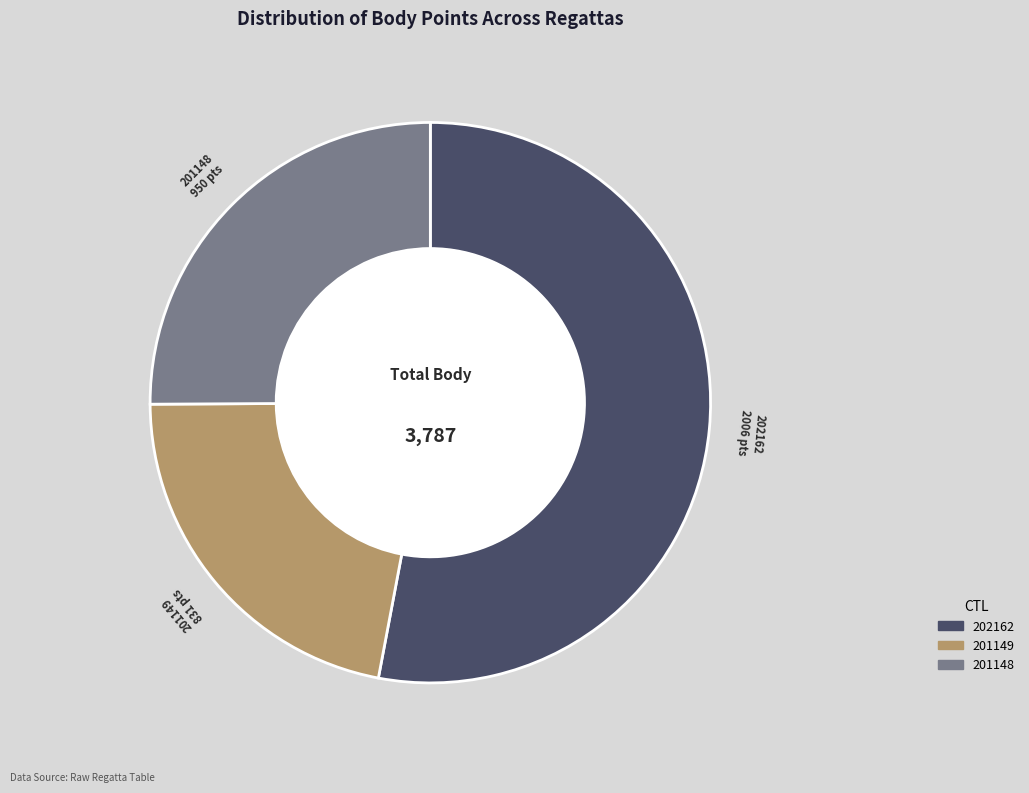

Is the sum of 201148 and 201149 greater than half?

No